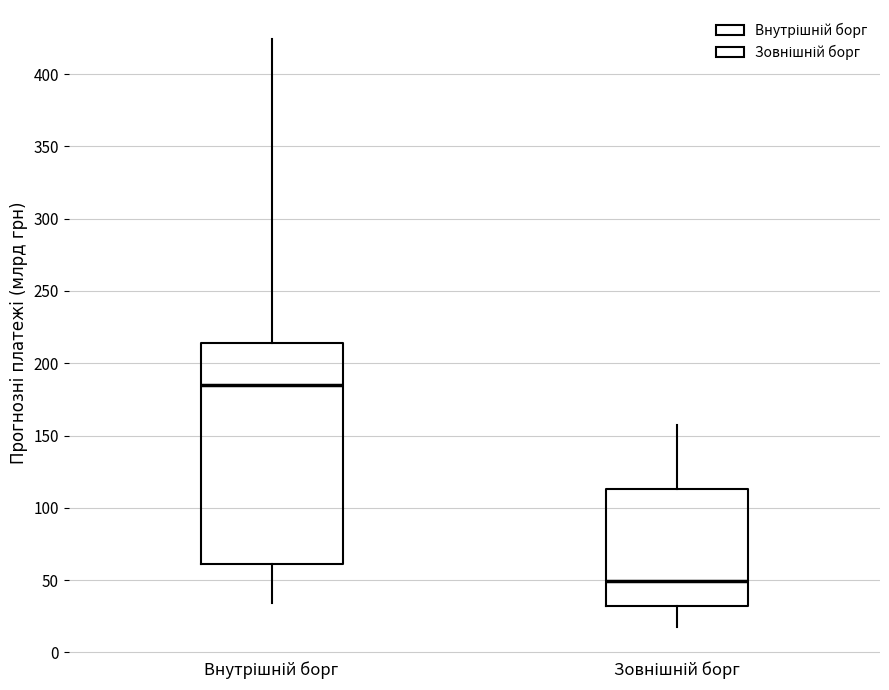

Reading left to right, read every box against the y-axis: the position of its median line, the range the box covers, and the ends of its whiskers. The values are not printed on the chart, so give them approximately, as read against the axis.

Внутрішній борг: median 185, box 60 to 215, whiskers 35 to 425
Зовнішній борг: median 50, box 30 to 115, whiskers 20 to 160